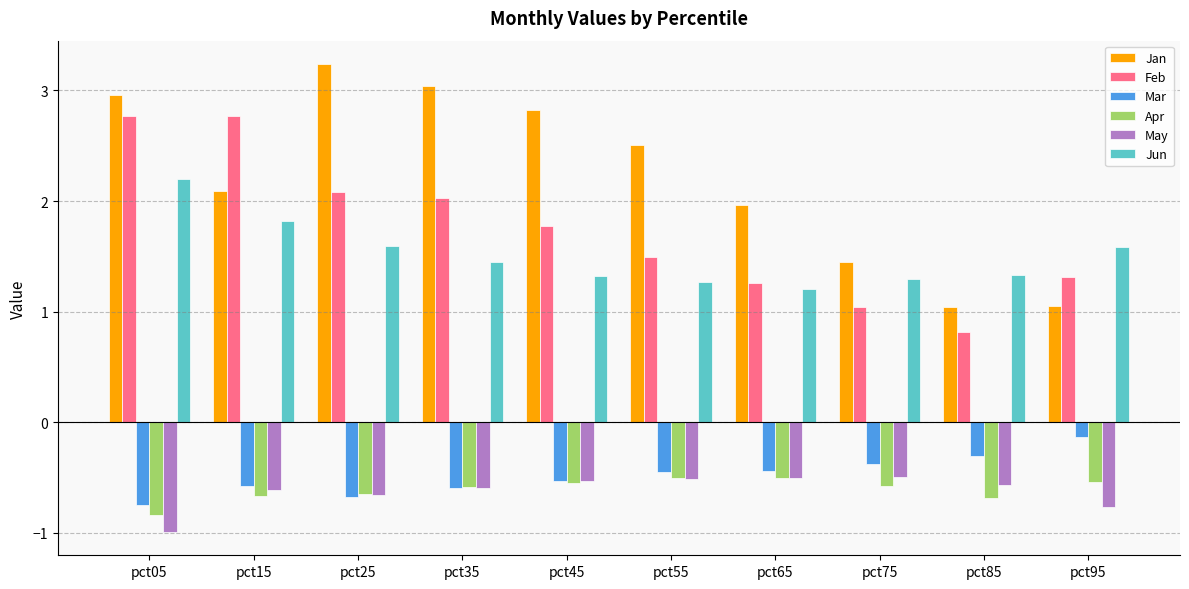

At which category is the sum across all series the highest?

pct05